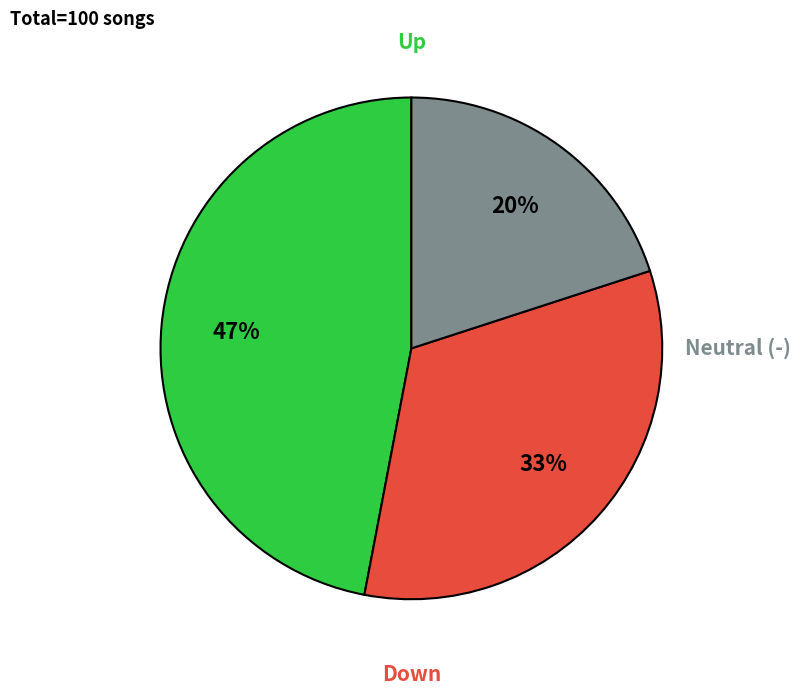

Does any single category account for the majority?

No